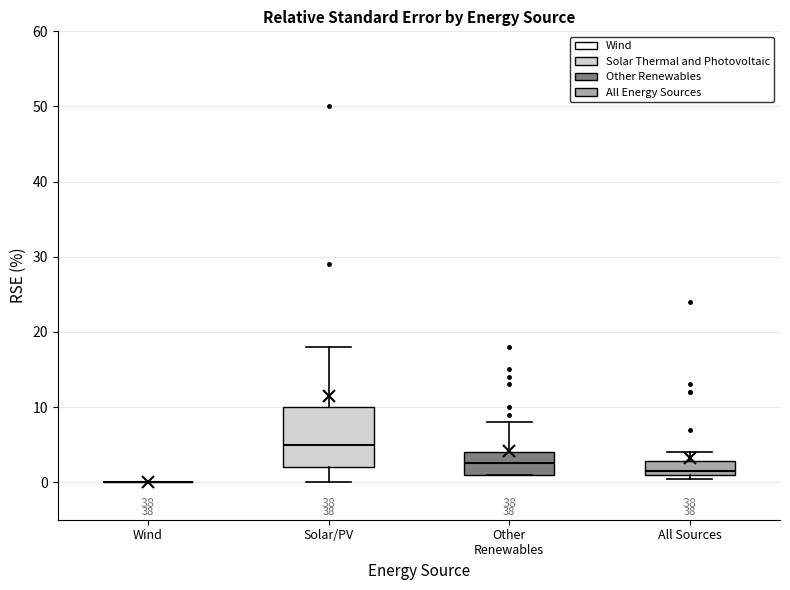

Reading left to right, read every box against the y-axis: the position of its median line, the range the box covers, and the ends of its whiskers. The values are not printed on the chart, so give them approximately, as read against the axis.

Wind: box collapsed to a line at 0, whiskers 0 to 0
Solar/PV: median 5, box 2 to 10, whiskers 0 to 18
Other Renewables: median 3, box 1 to 4, whiskers 1 to 8
All Sources: median 2, box 1 to 3, whiskers 0 to 4